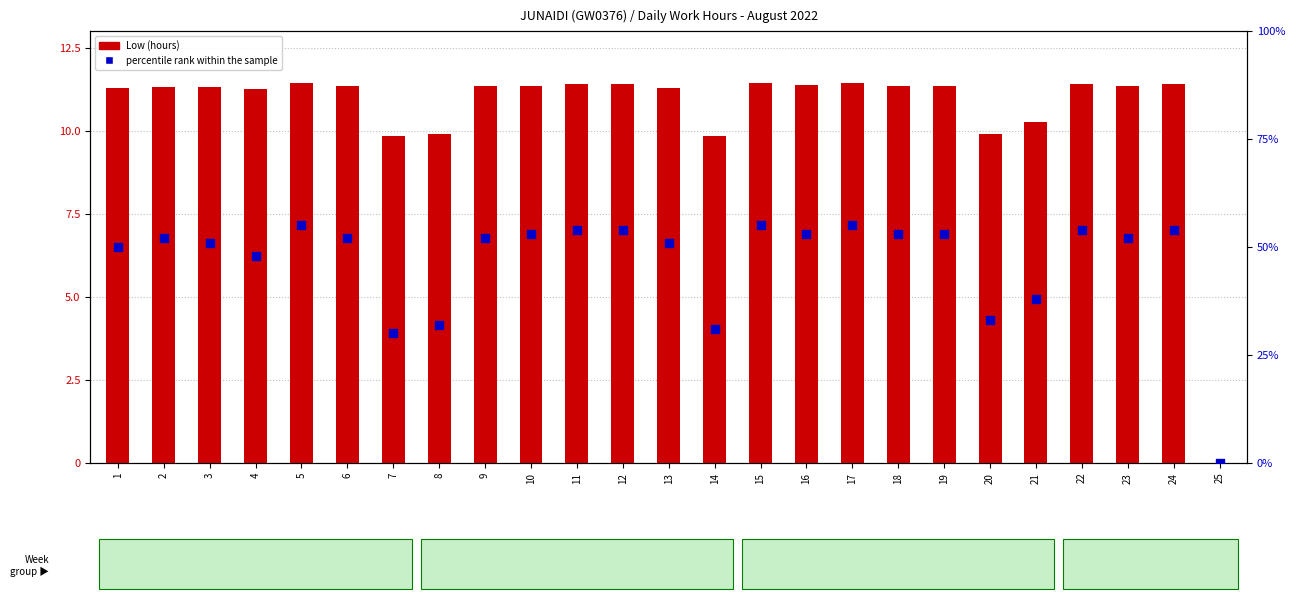

Is the value of percentile rank within the sample at 15 greater than the value of Low (hours) at 15?

Yes